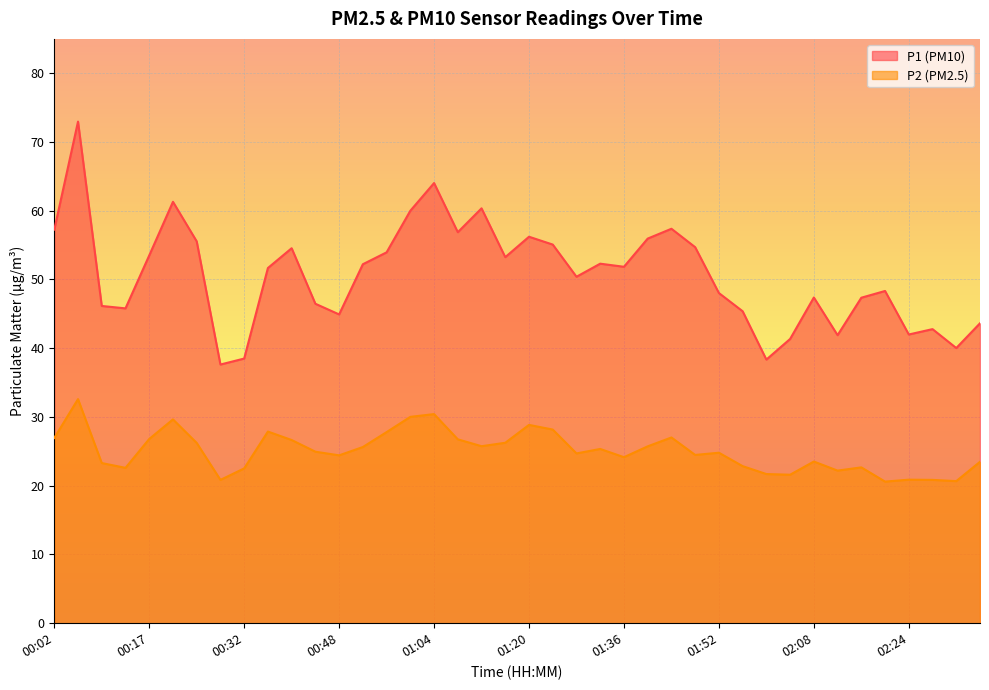

The P2 series shows 37.0 at 02:32. True or false?

False